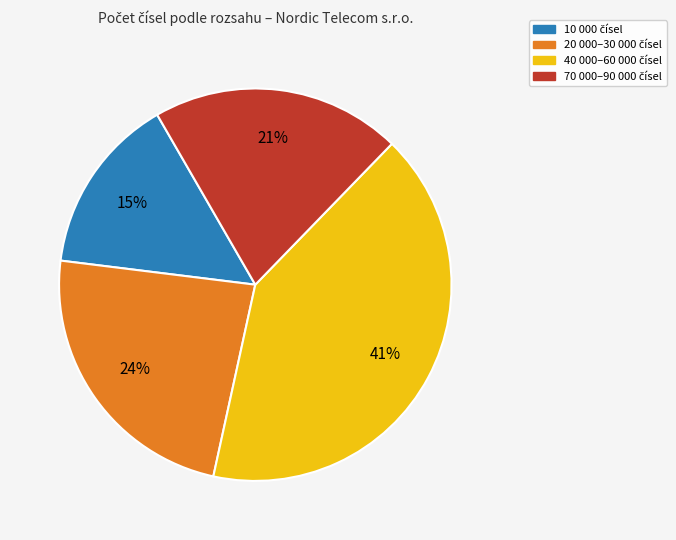

How many slices are in this pie chart?

4